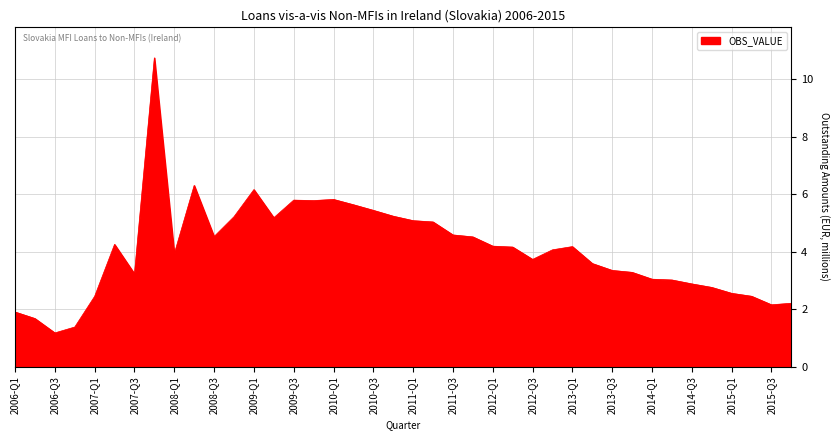

What is the sum of all values?

162.8